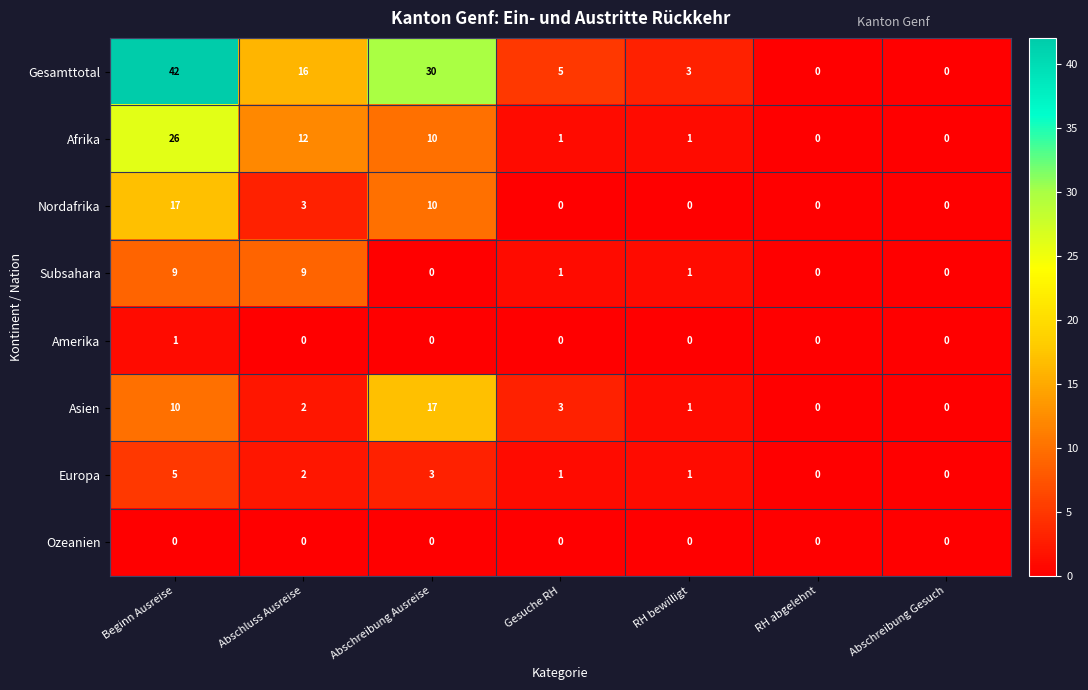

Count the number of categories in the chart.

7